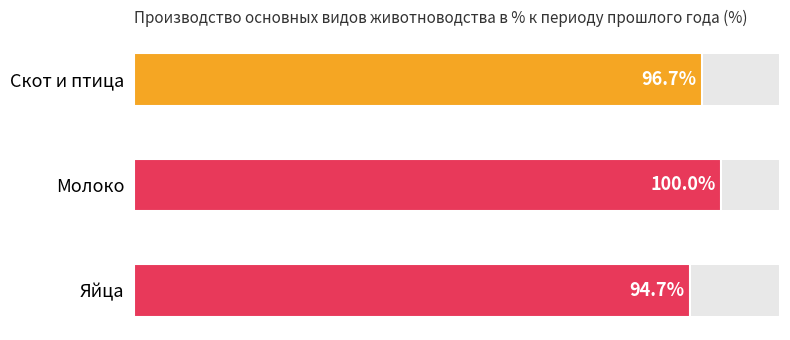

At which label is the value closest to 97?

Скот и птица